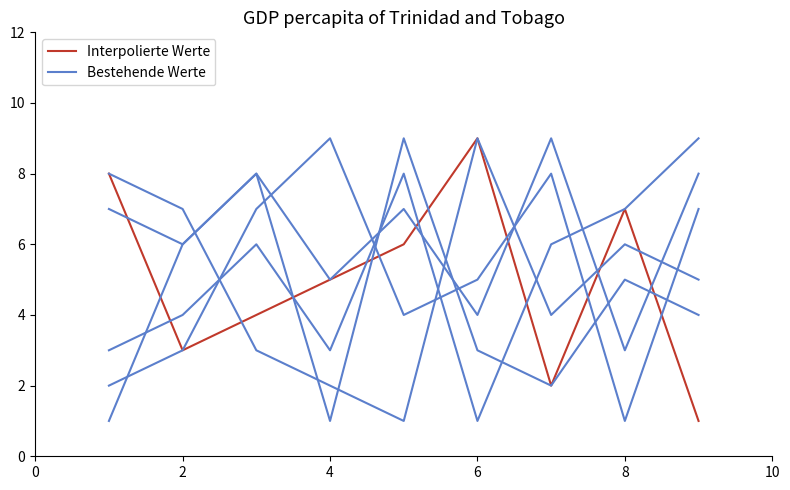

Rank the series by their maximum value, from highest to lowest.

Interpolierte Werte, Bestehende Werte